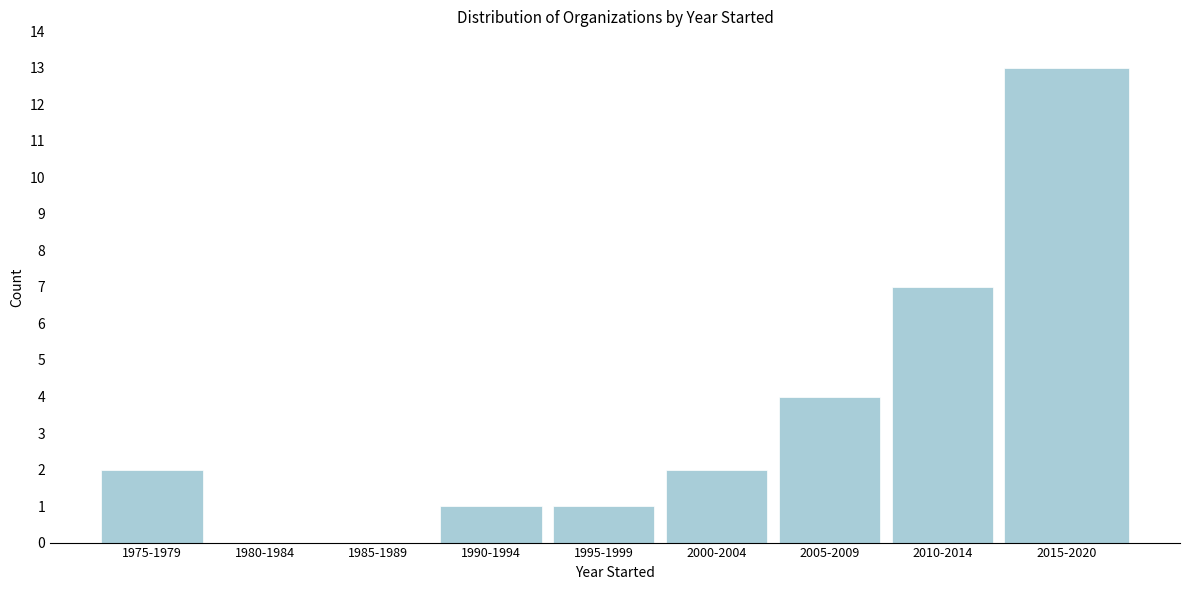

Reading left to right, what are all the values shown in this chart?

1975-1979=2	1980-1984=0	1985-1989=0	1990-1994=1	1995-1999=1	2000-2004=2	2005-2009=4	2010-2014=7	2015-2020=13